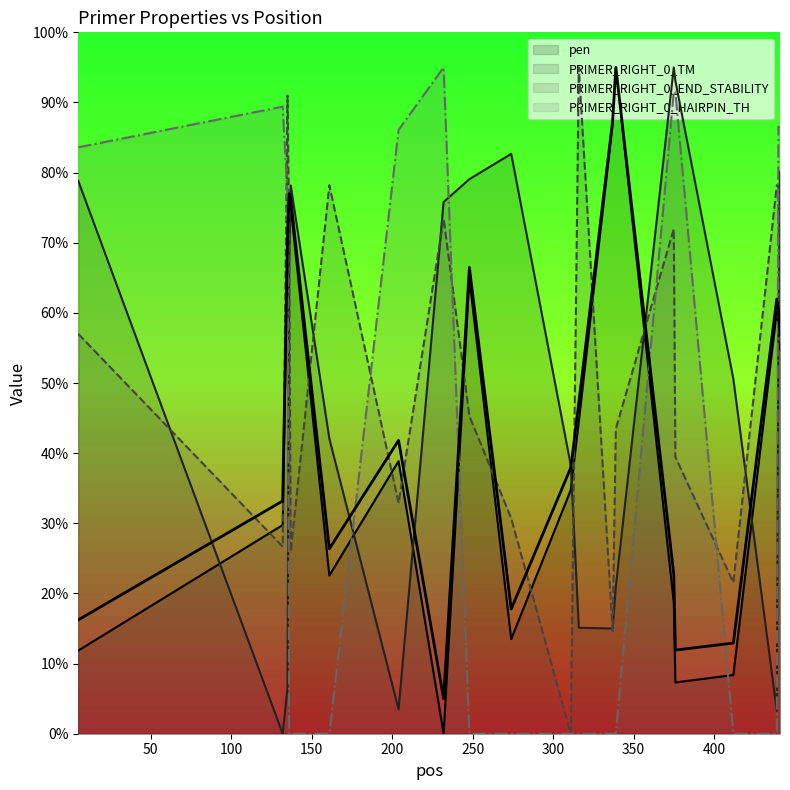

How many series are shown in this chart?

4